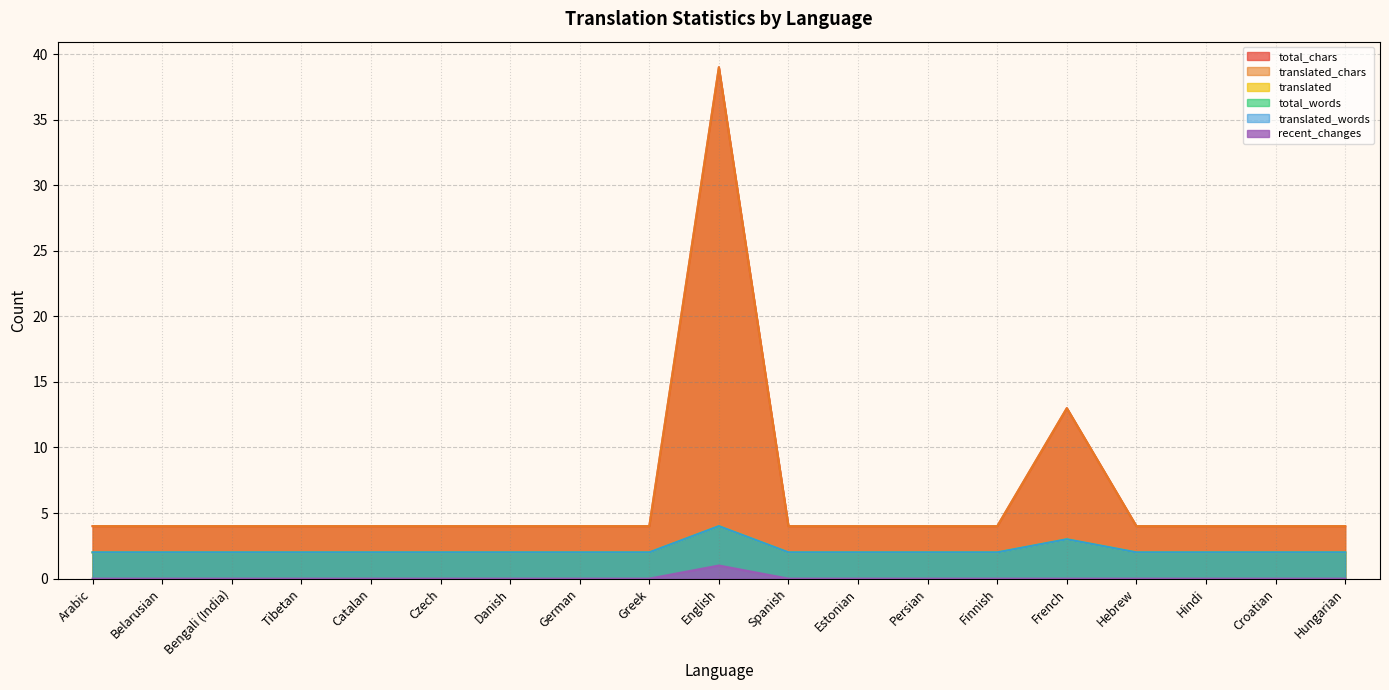

At which category does translated reach its first local peak?

English